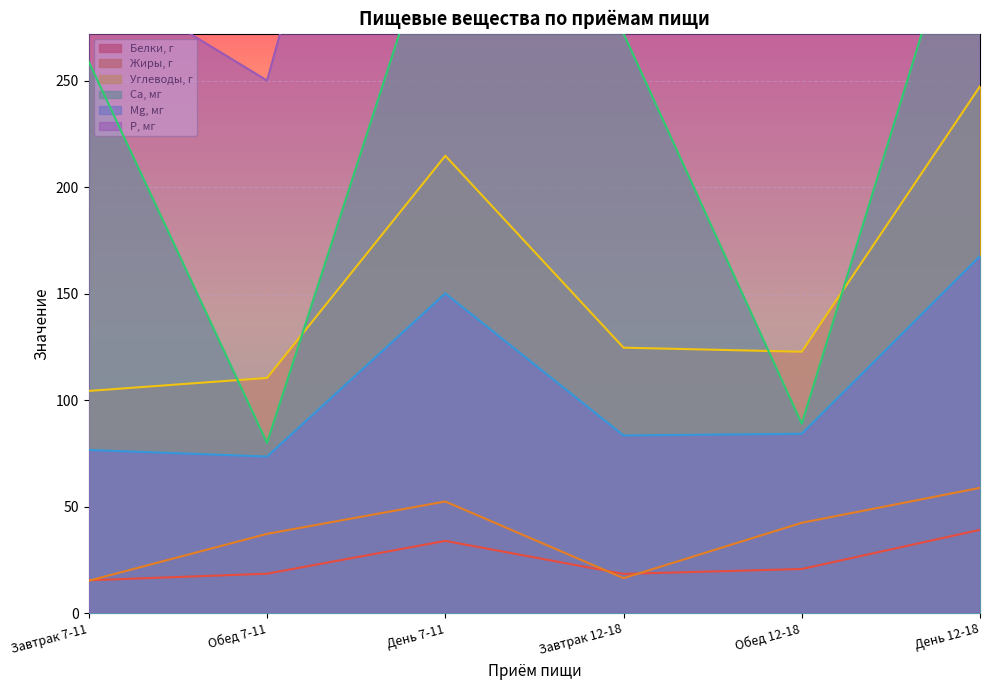

Which series has the largest total across all categories?

Р, мг